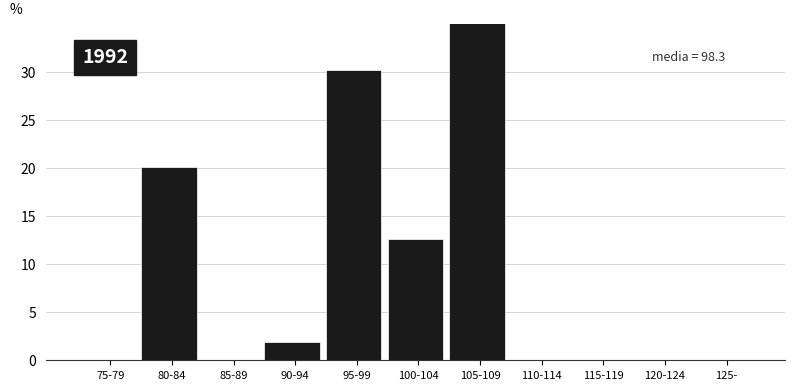

Between 105-109 and 125-, which is larger?

105-109